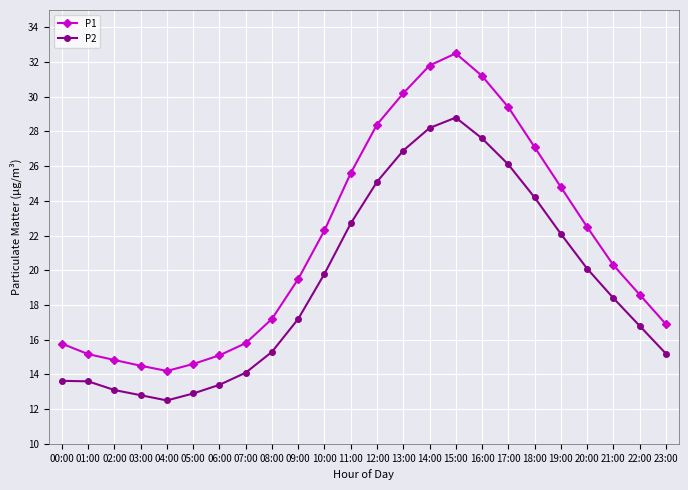

What is the difference between the P2 values at 03:00 and 22:00?

4.0